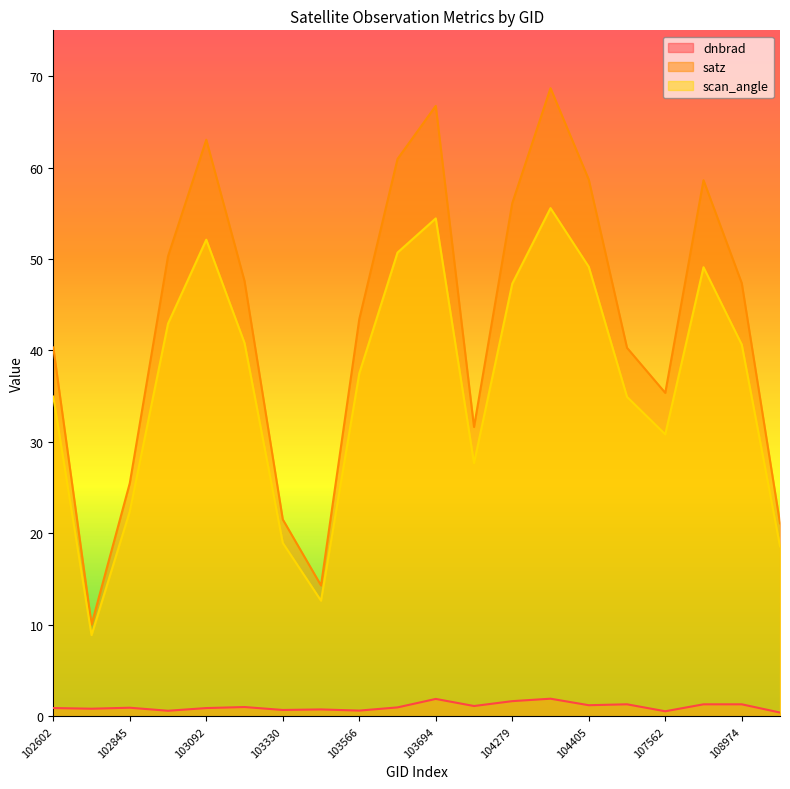

Reading left to right, what are all the values shown in this chart?

dnbrad: 0.9	0.8	0.9	0.6	0.9	1.0	0.7	0.8	0.6	1.0	1.9	1.1	1.7	1.9	1.2	1.3	0.6	1.3	1.3	0.4
satz: 40.3	10.0	25.5	50.3	63.0	47.6	21.5	14.3	43.4	60.9	66.7	31.6	56.1	68.7	58.7	40.3	35.4	58.6	47.4	21.1
scan_angle: 35.0	8.9	22.4	42.9	52.1	40.8	19.0	12.6	37.5	50.7	54.4	27.7	47.3	55.6	49.2	34.9	30.8	49.1	40.6	18.6